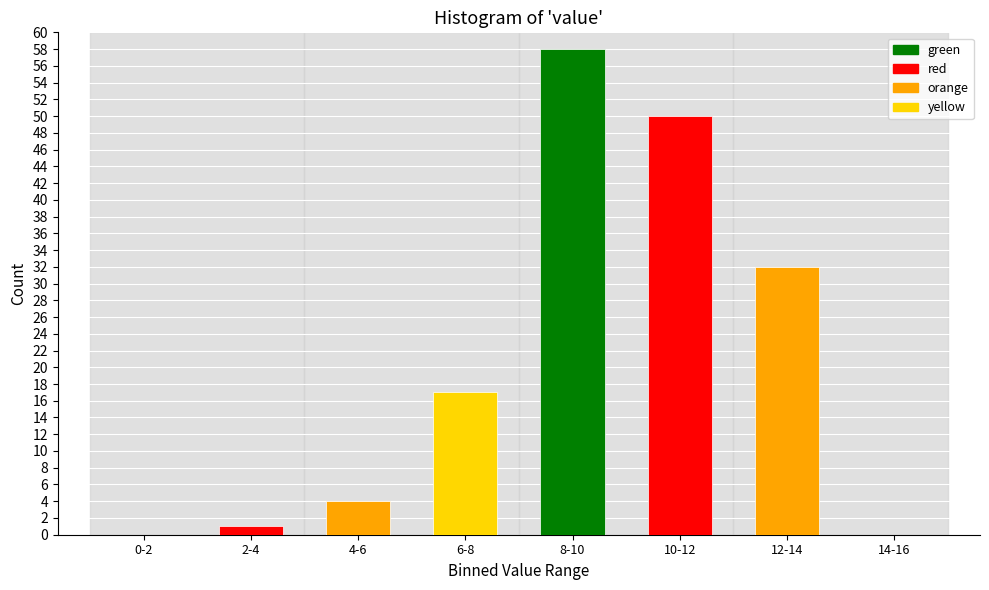

Reading left to right, what are all the values shown in this chart?

0-2=0	2-4=1	4-6=4	6-8=17	8-10=58	10-12=50	12-14=32	14-16=0